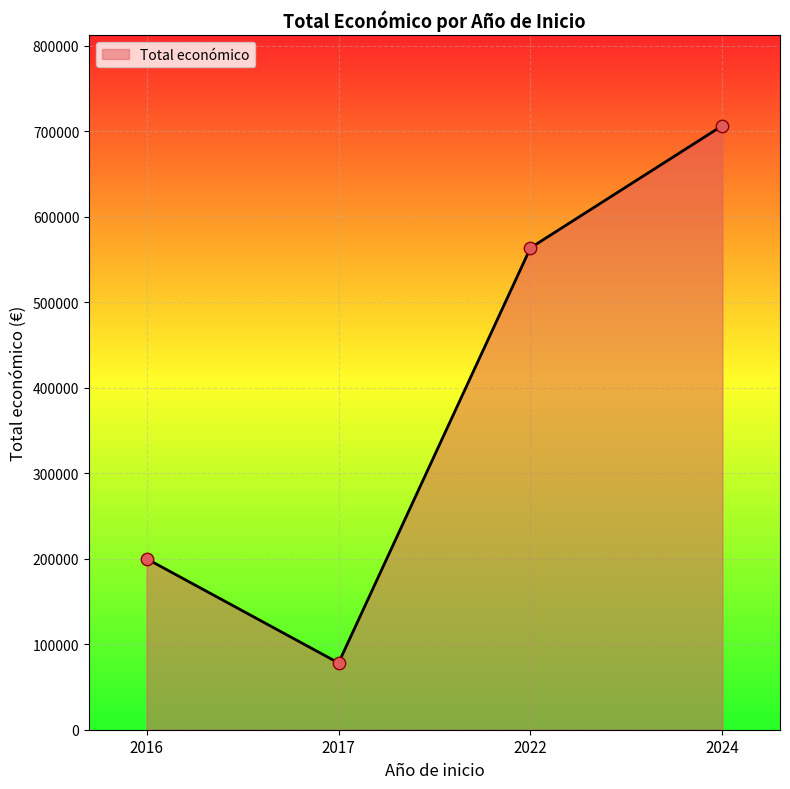

Which has a higher value, 2024 or 2022?

2024